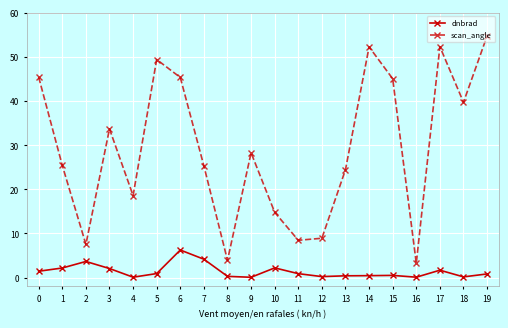

List the series in order of their overall mean, lowest first.

dnbrad, scan_angle